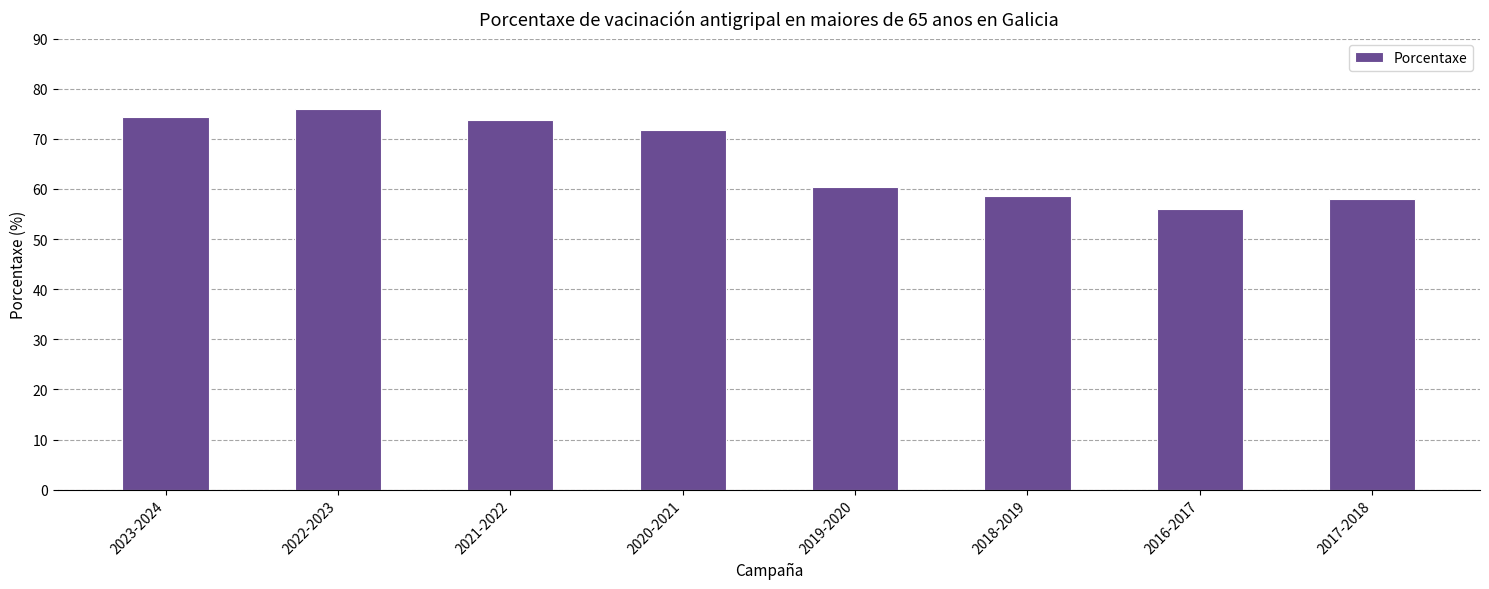

What is the label of the 3rd bar from the right?

2018-2019